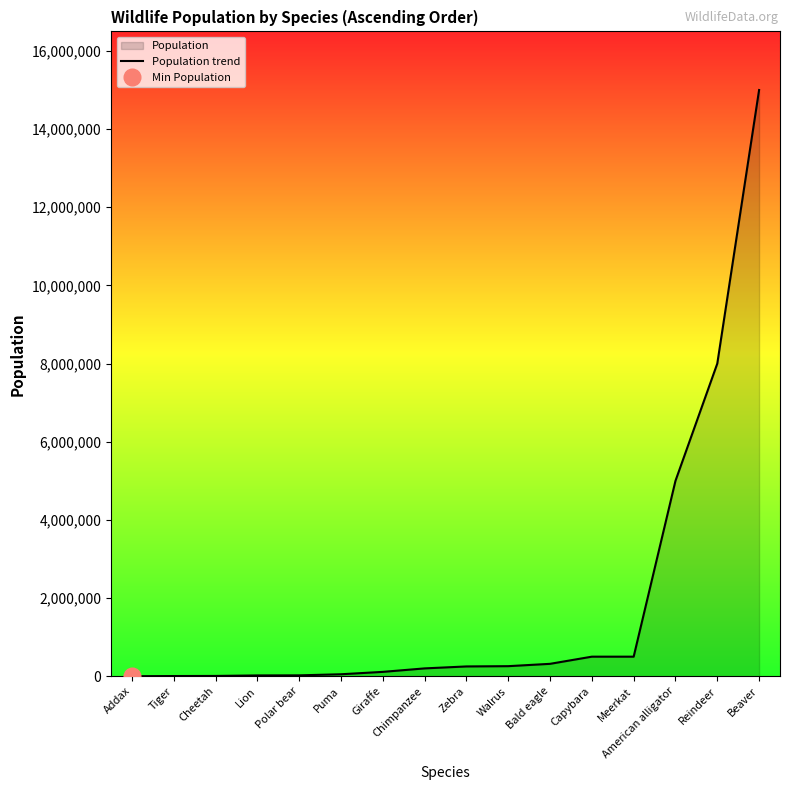

The value at Capybara is 119845. True or false?

False